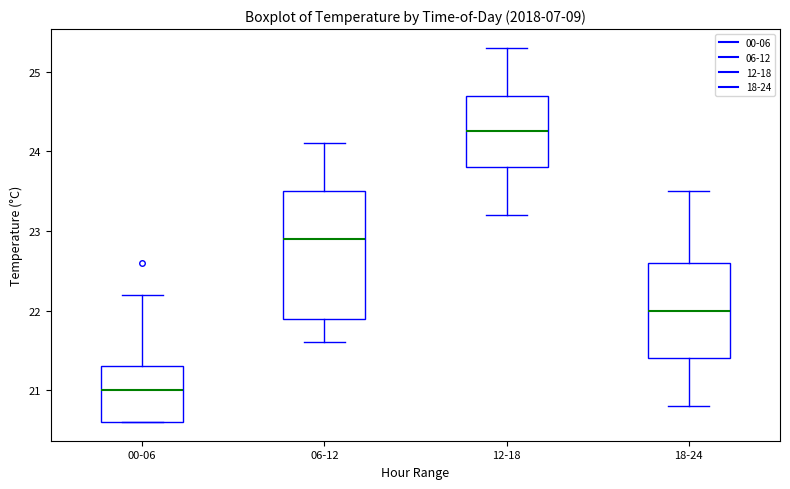

Where is the upper edge of the box for 18-24 on the y-axis? The values are not printed on the chart, so give them approximately, as read against the axis.

22.6